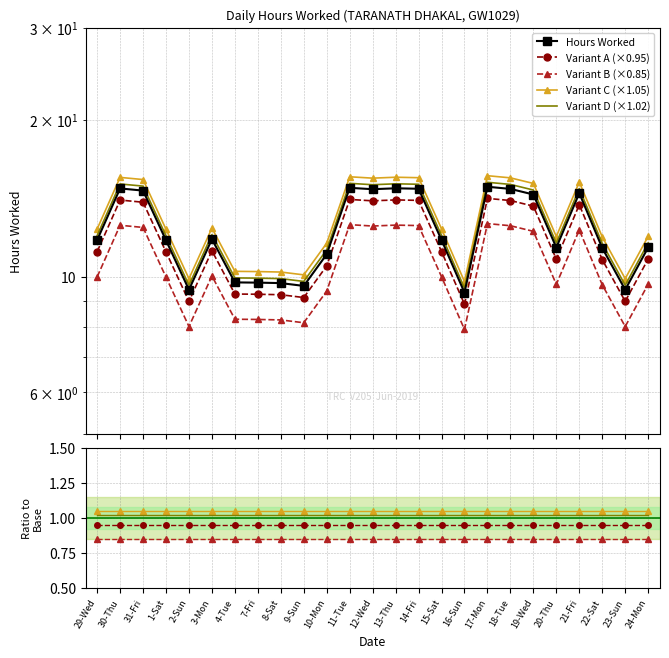

The chart shows a value of 9.7 at 7-Fri. True or false?

True